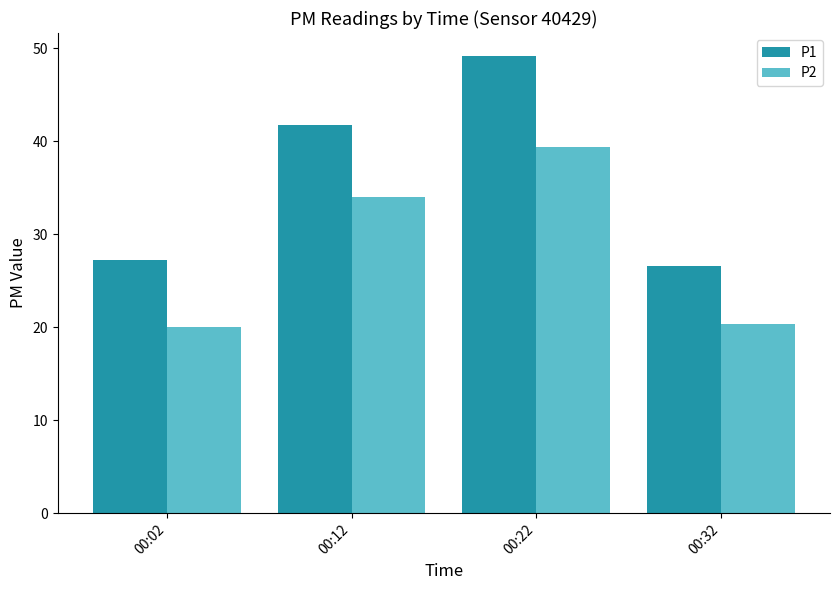

Reading left to right, list all the values displayed in this chart.

P1: 27.2	41.8	49.2	26.6
P2: 20.0	34.0	39.4	20.4